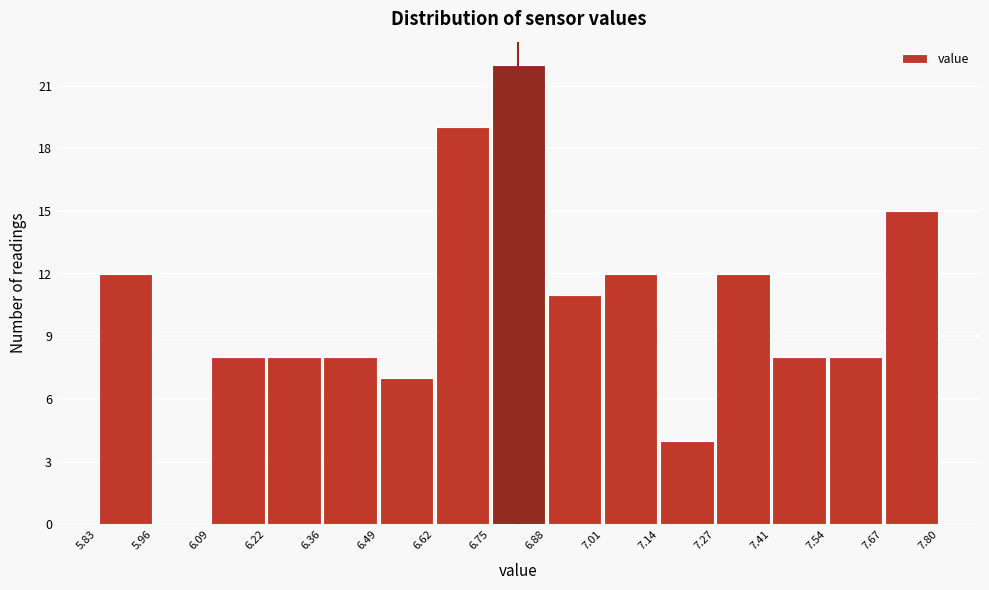

Which range on the x-axis has the tallest bar?

6.75 to 6.88